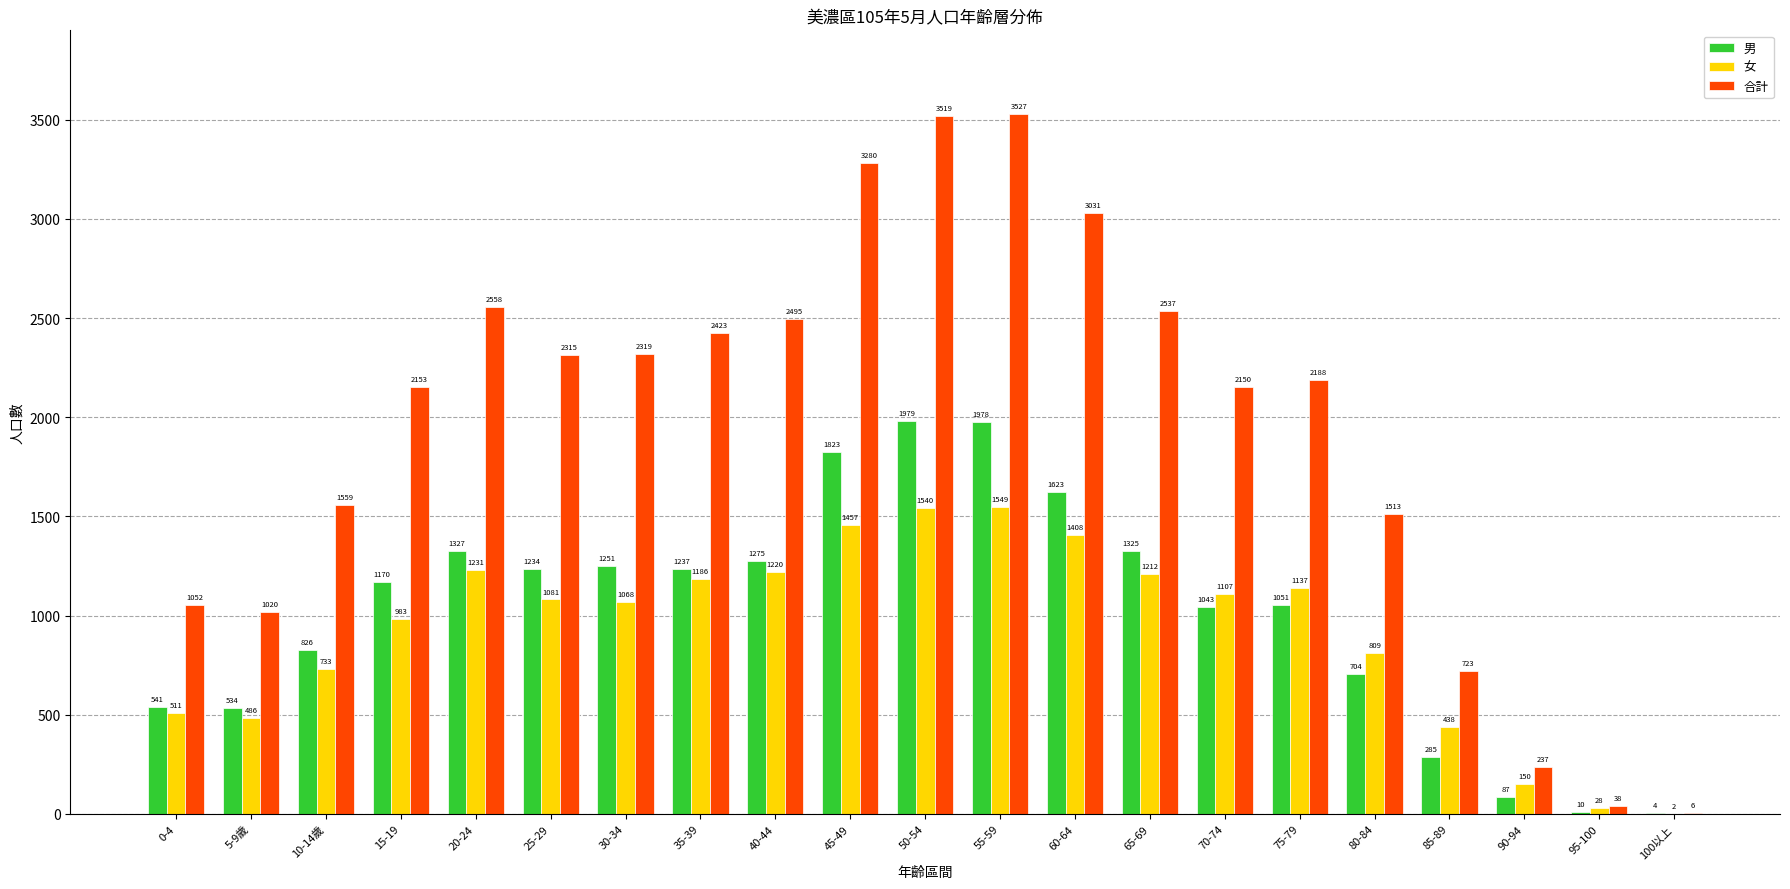

What is the approximate value of 合計 at 90-94, to the nearest 100?

200